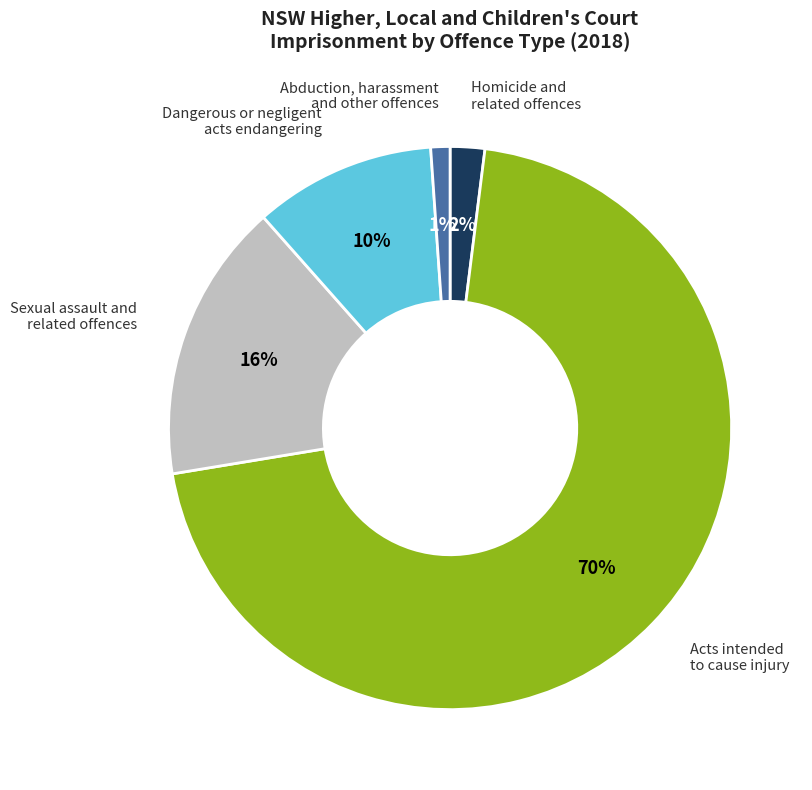

The Sexual assault and related offences slice represents 28% of the pie. True or false?

False